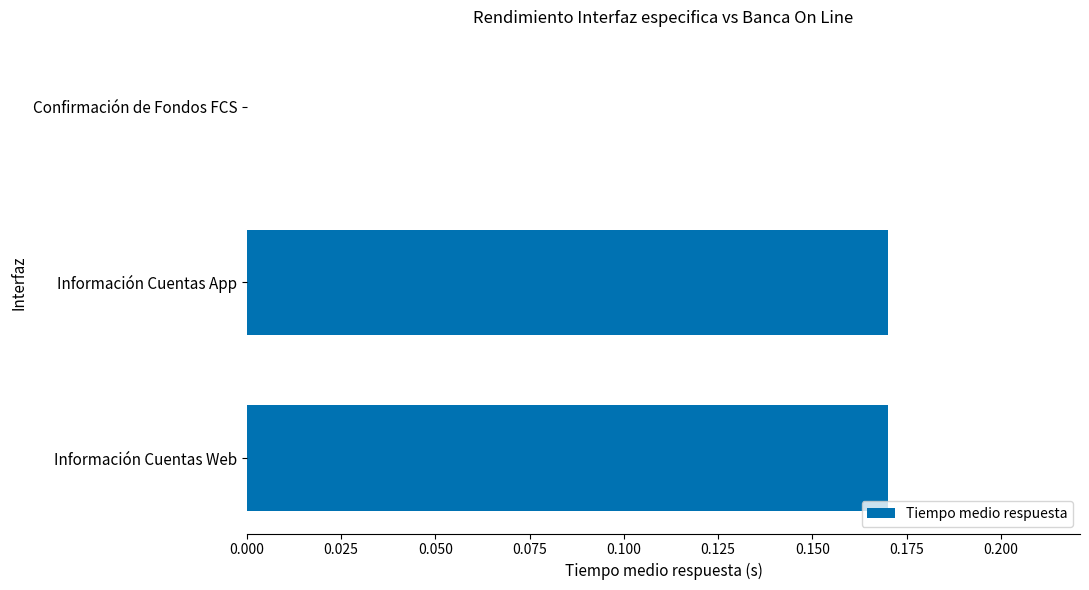

Between Confirmación de Fondos FCS and Información Cuentas Web, which is larger?

Información Cuentas Web